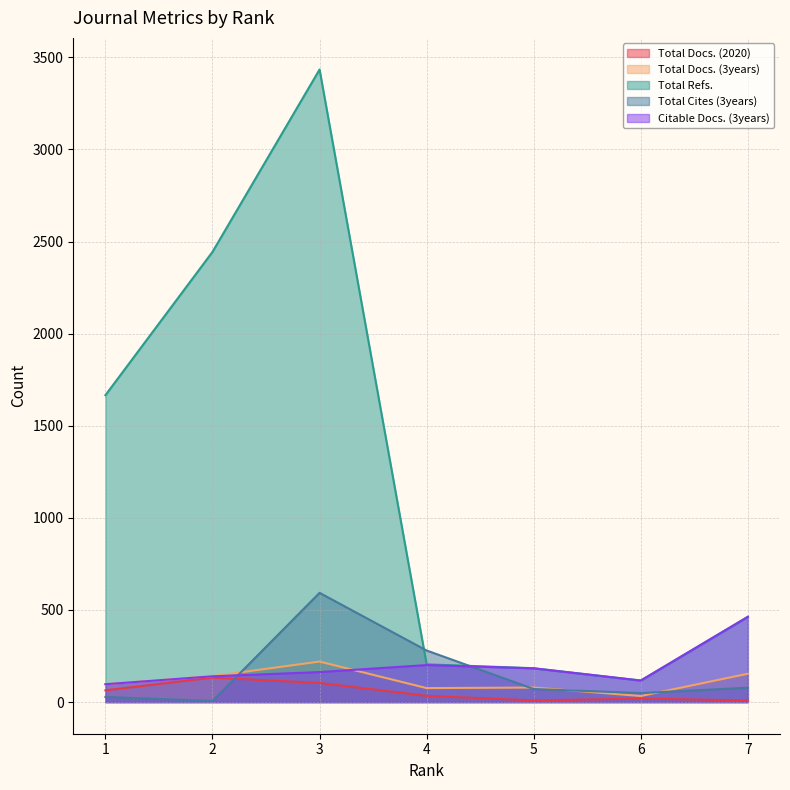

What are all the series names shown in the legend?

Total Docs. (2020), Total Docs. (3years), Total Refs., Total Cites (3years), Citable Docs. (3years)